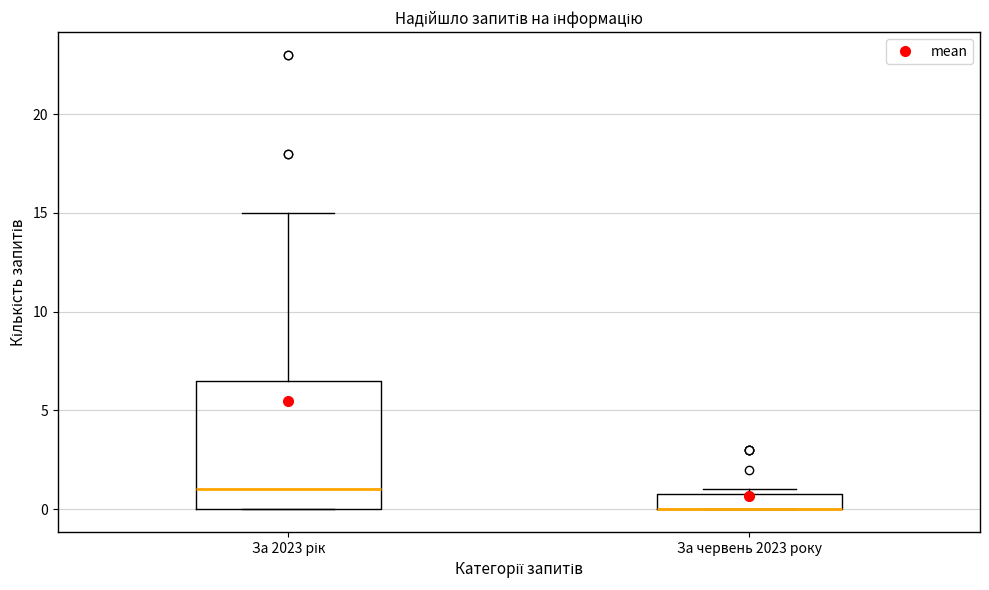

Reading left to right, read every box against the y-axis: the position of its median line, the range the box covers, and the ends of its whiskers. The values are not printed on the chart, so give them approximately, as read against the axis.

За 2023 рік: median 1.0, box 0.0 to 6.5, whiskers 0.0 to 15.0
За червень 2023 року: median 0.0 (drawn on the box's lower edge), box 0.0 to 1.0, whiskers 0.0 to 1.0 (just above the box's upper edge)